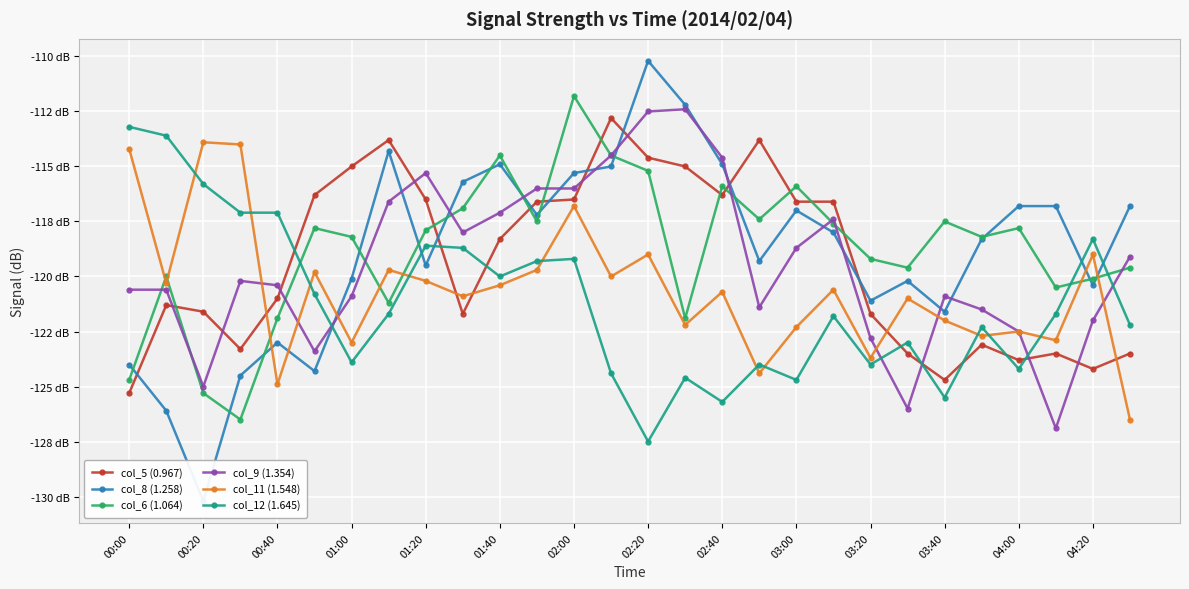

At how many categories does at least one series exceed -112?

2